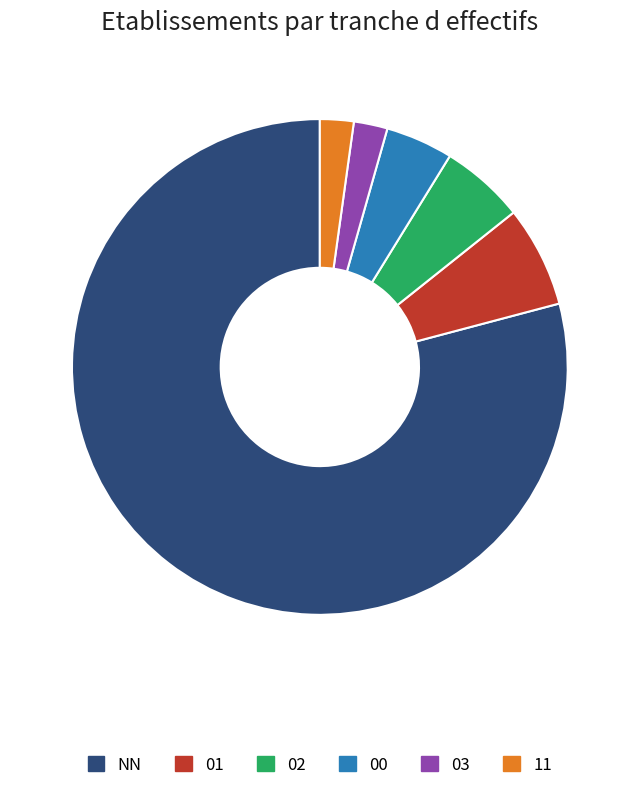

True or false: 00 accounts for 11% of the total.

False